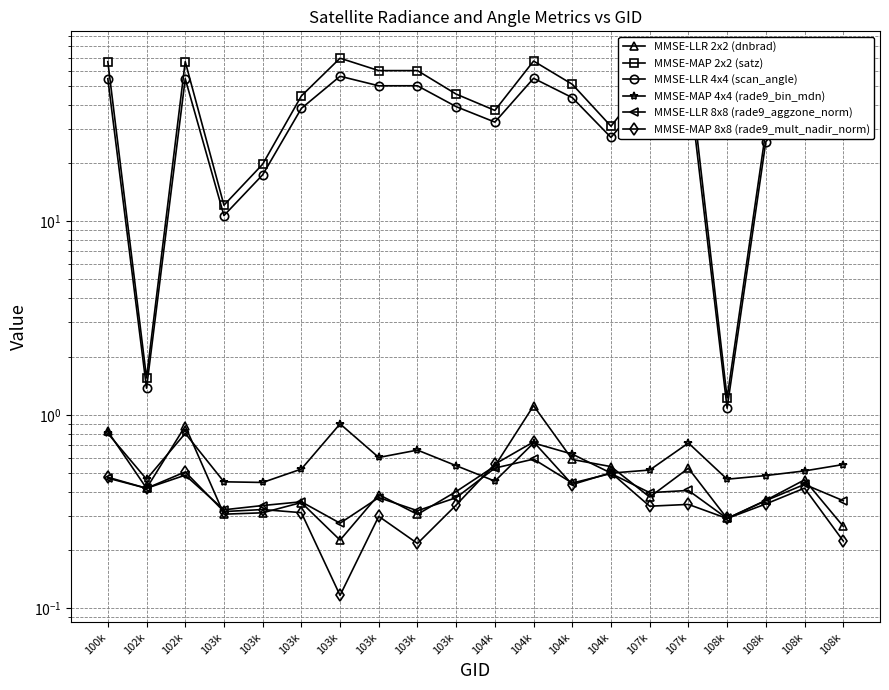

Where is the first local maximum for MMSE-MAP 4x4 (rade9_bin_mdn)?

102k